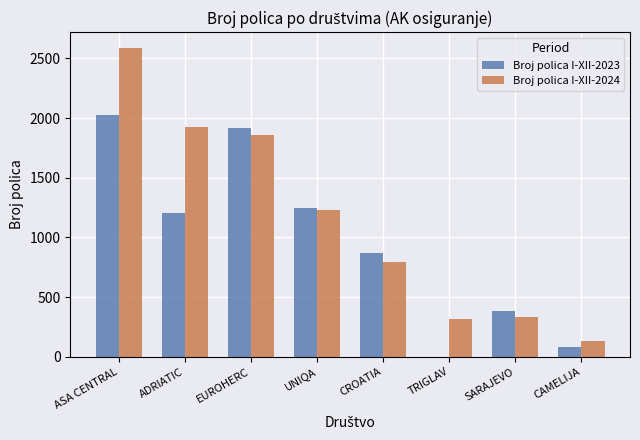

Is it true that Broj polica I-XII-2024 equals 1227 at UNIQA?

True